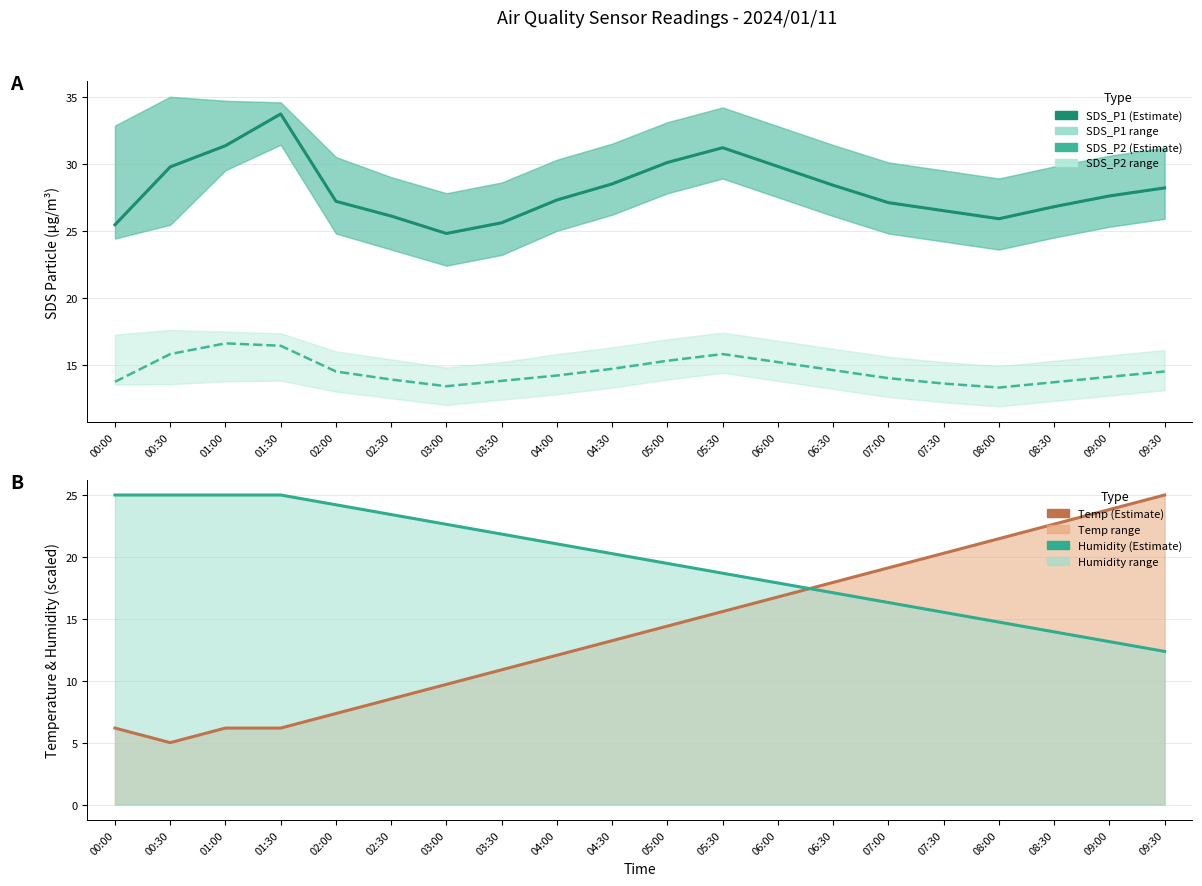

Which has a higher value, 02:00 or 00:30?

00:30